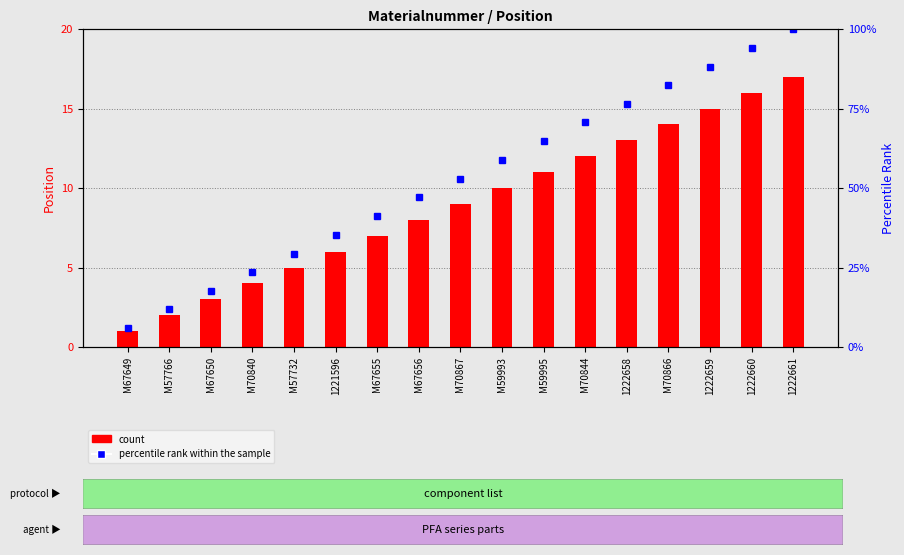

What is the label of the 9th bar from the right?

M70867